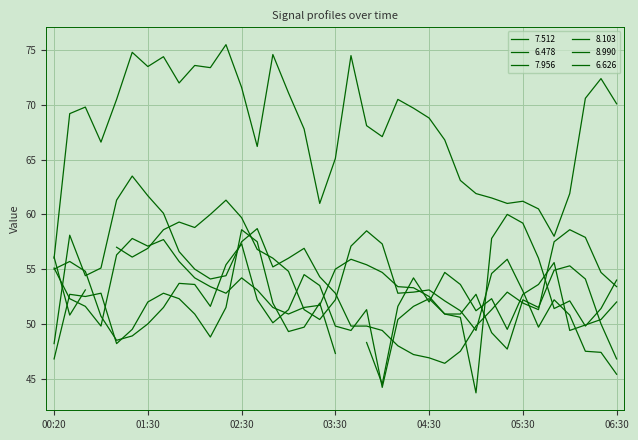

True or false: 7.956 has a value of 89.2 at 2005/10/10 04:40.

False